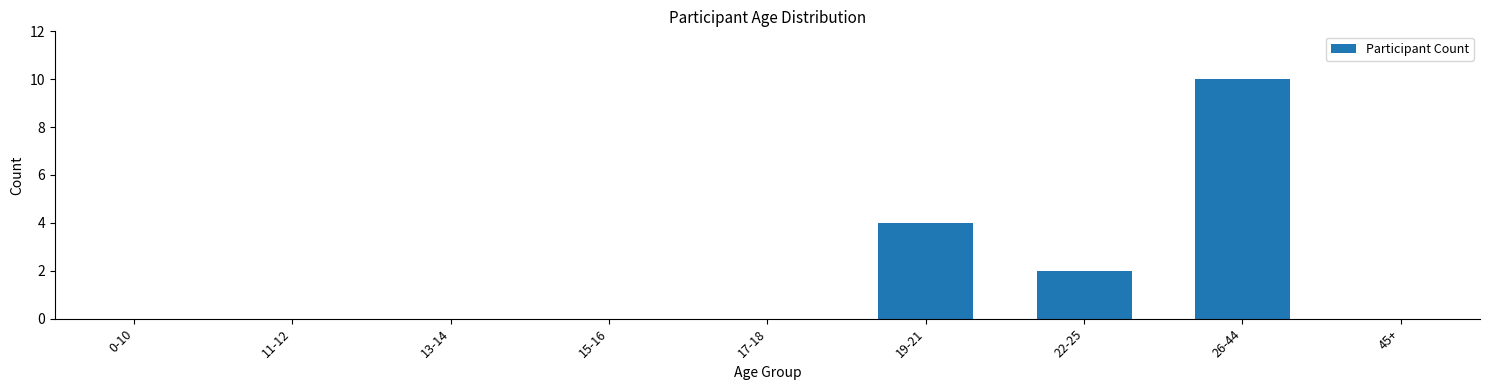

Reading left to right, list all the values displayed in this chart.

0-10=0	11-12=0	13-14=0	15-16=0	17-18=0	19-21=4	22-25=2	26-44=10	45+=0